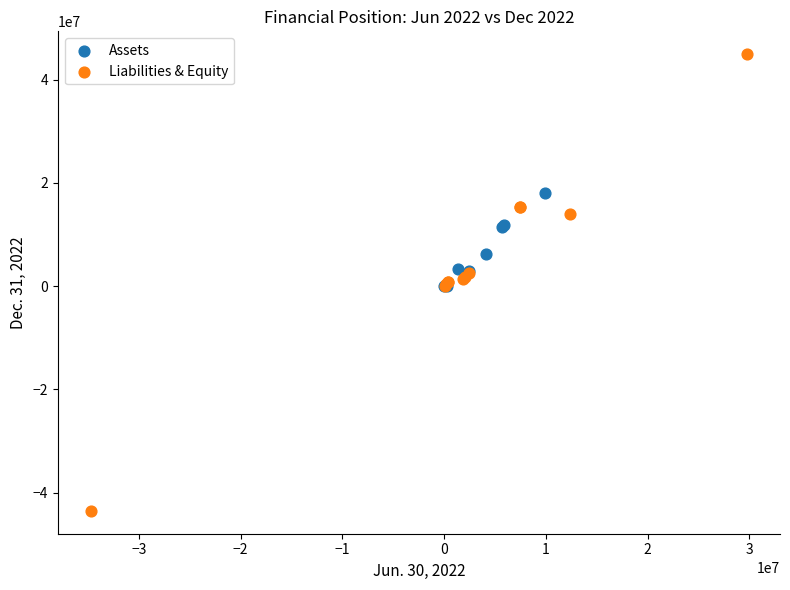

Which series has the largest Y range (max minus min)?

Liabilities & Equity